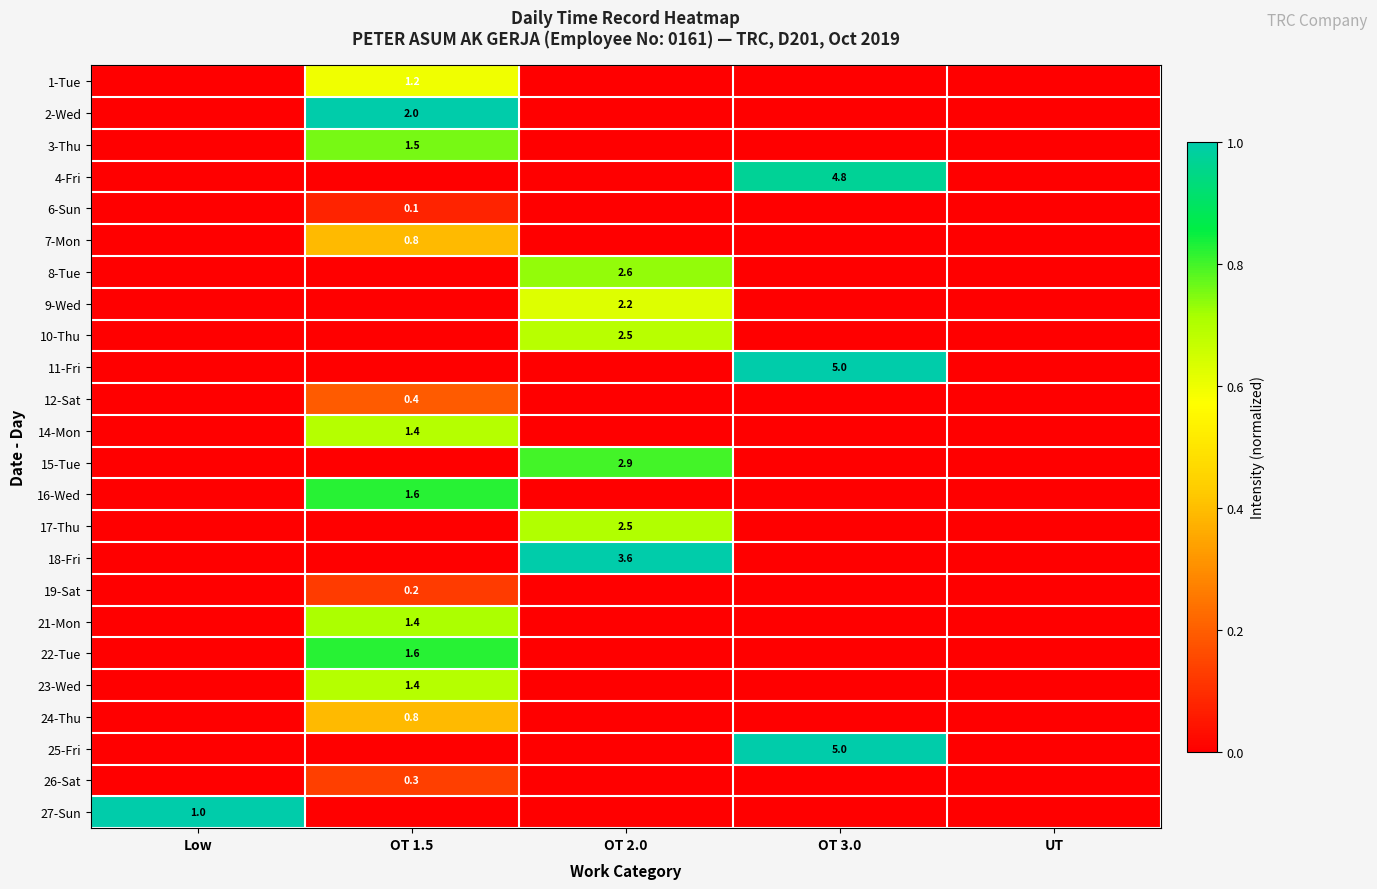

The 1-Tue series shows 1.2 at OT 1.5. True or false?

True